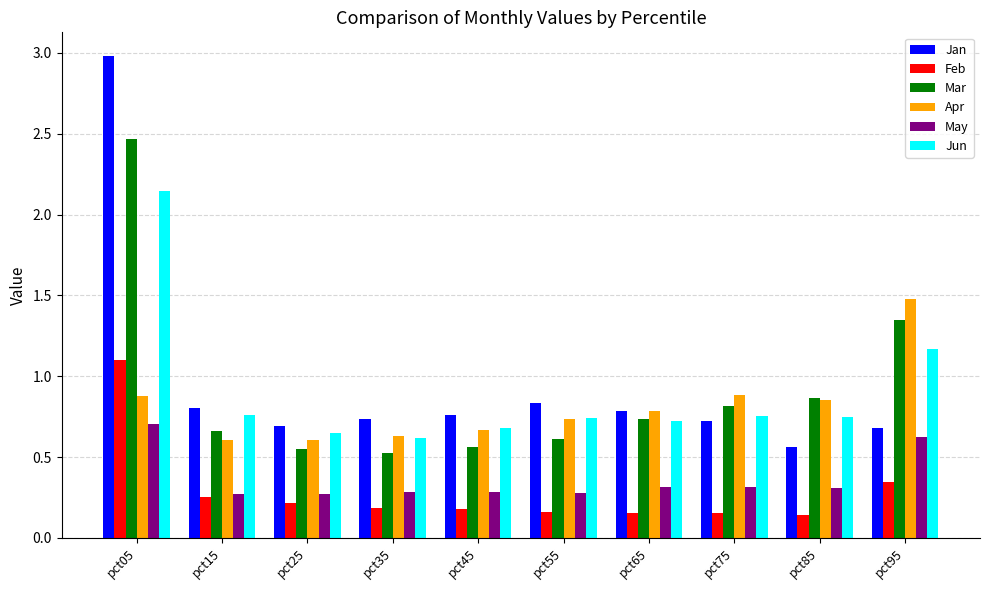

How many bars are there in total?

60